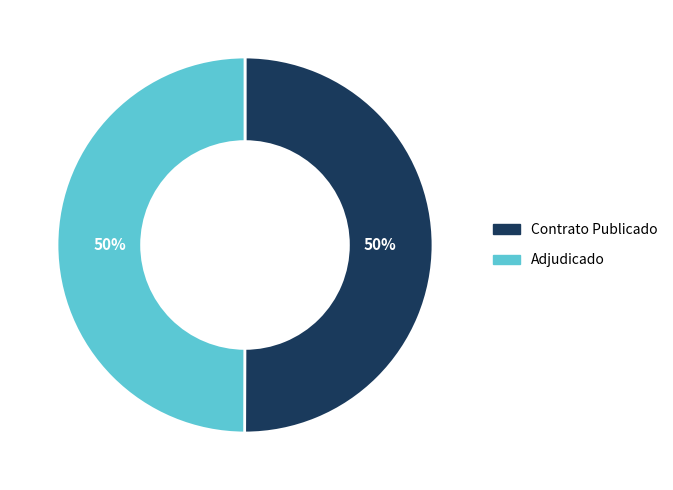

To the nearest percent, what percentage of the pie is Adjudicado?

50%